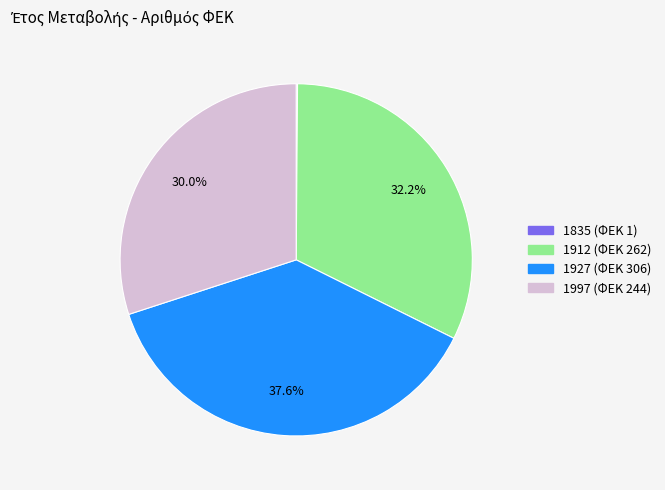

Which has a higher value, 1997 or 1927?

1927